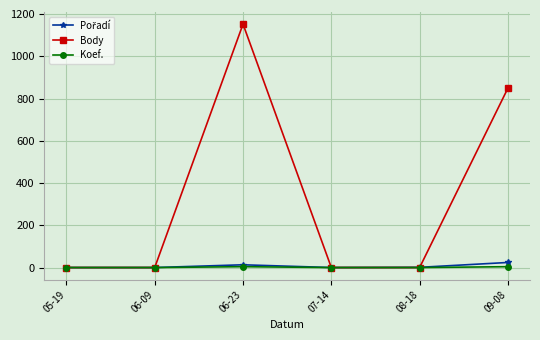

What is the value of the Body point at the 6th from the left?

849